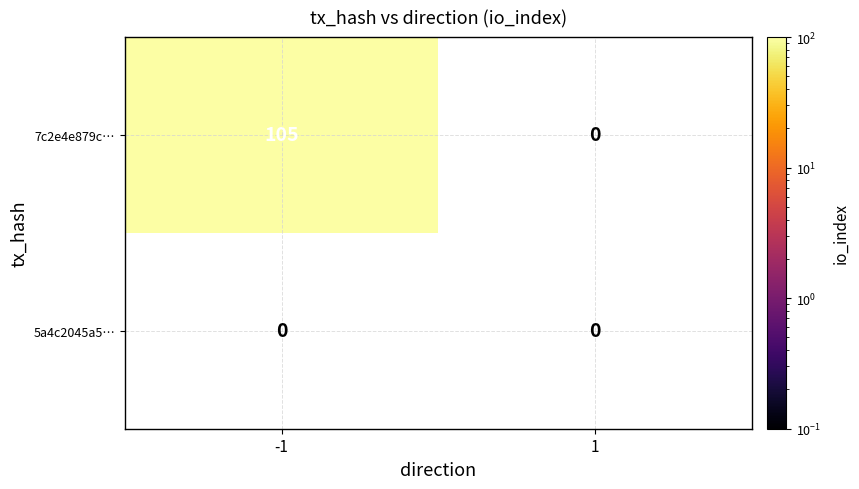

How many data points does each series have?

2